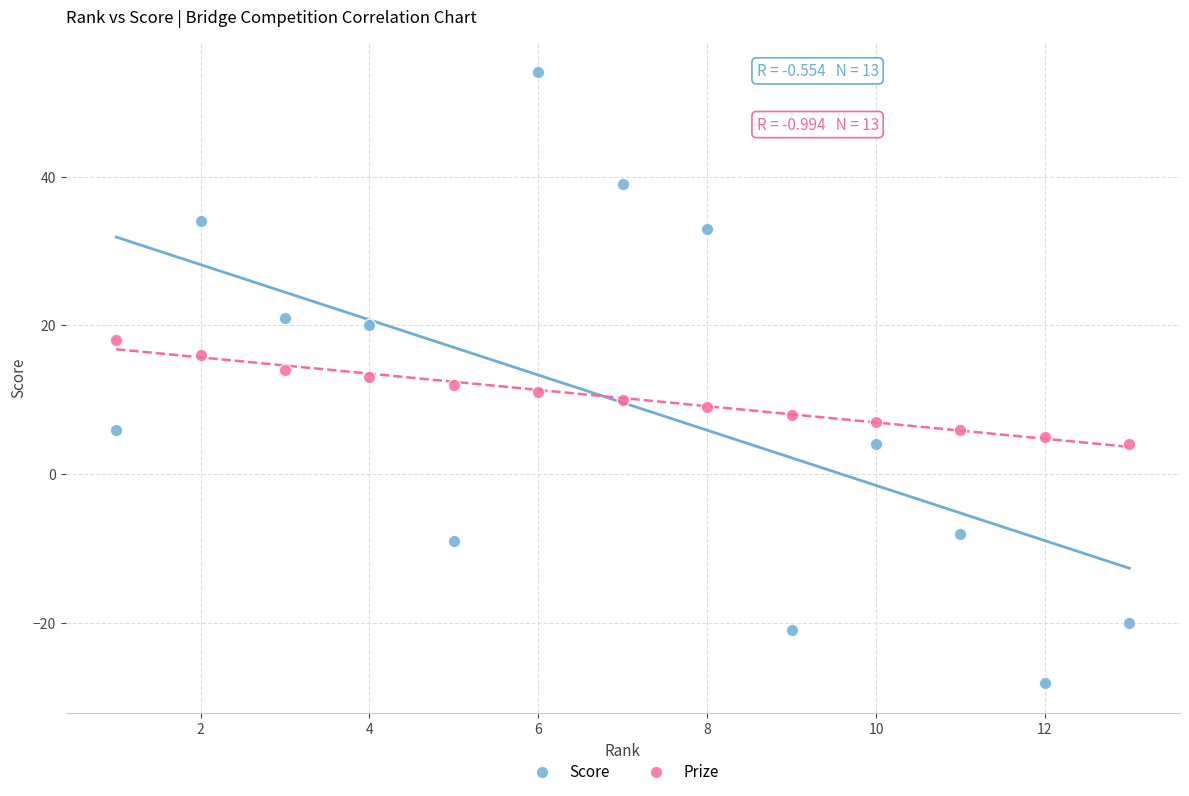

Which series has the largest Y range (max minus min)?

Score